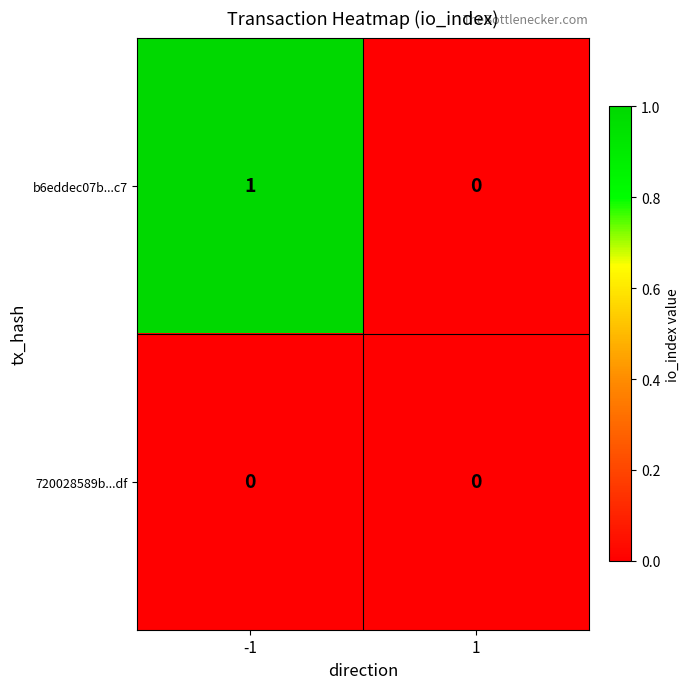

Between -1 and 1, which series saw the biggest shift?

b6eddec07b...c7